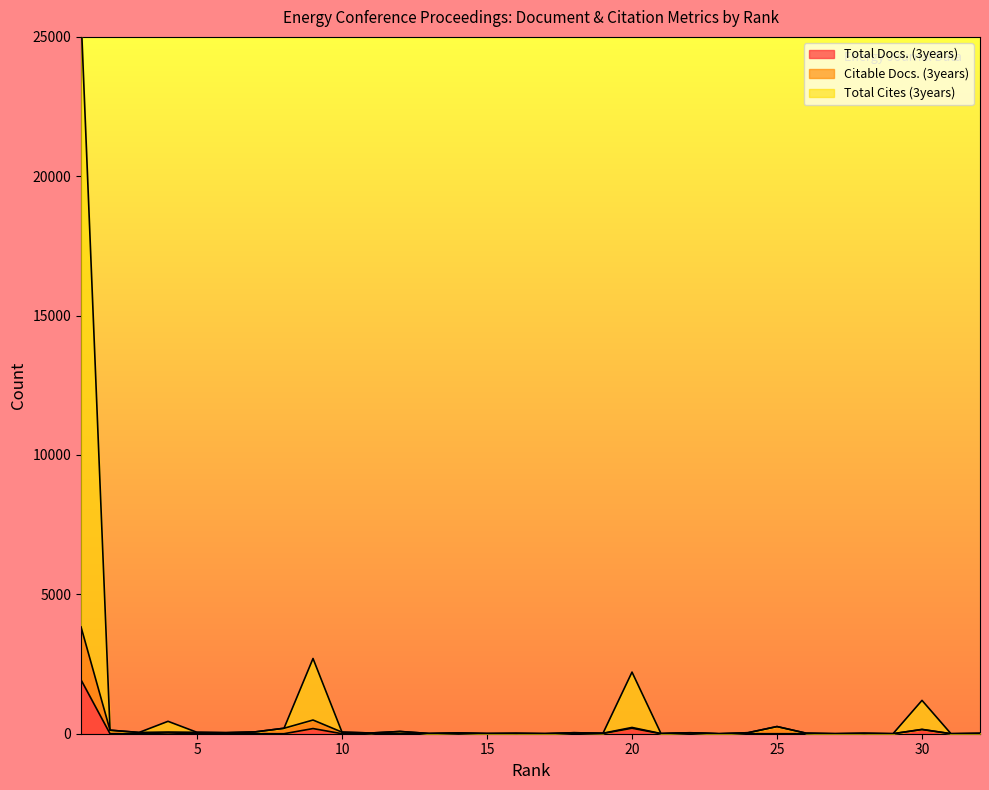

Where is the first local minimum for Total Cites (3years)?

3